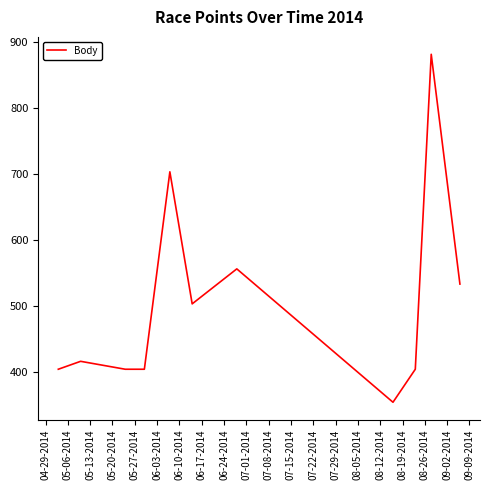

What is the difference between the maximum and minimum values?

527